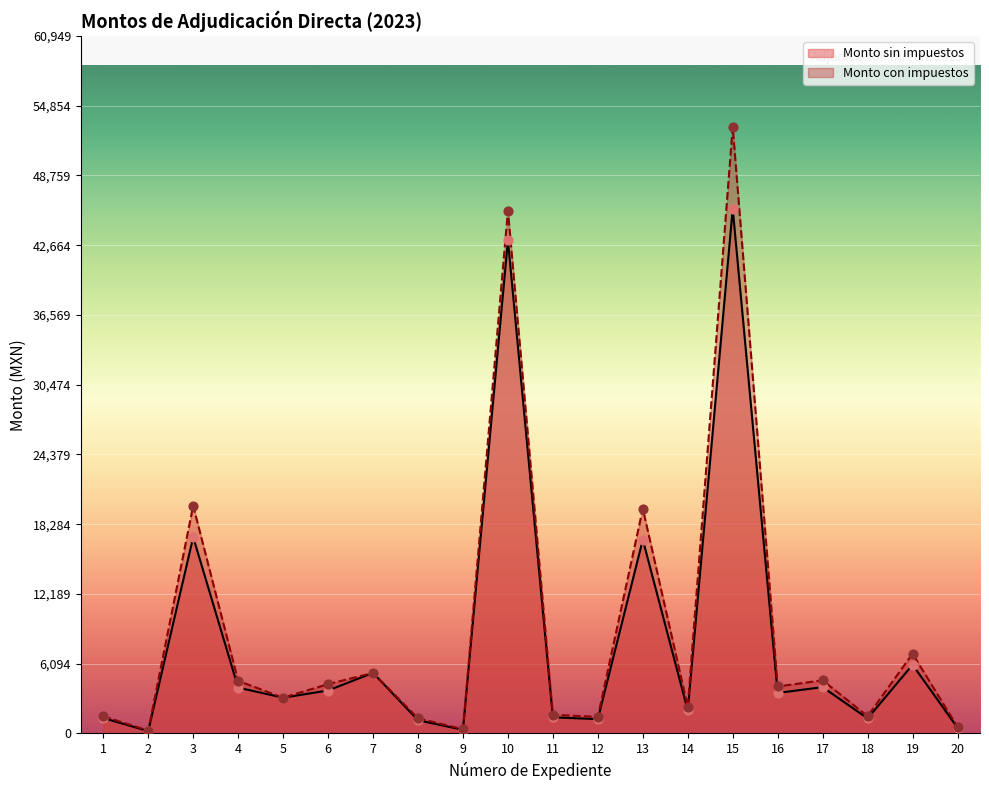

Which series has the largest total across all categories?

Monto con impuestos